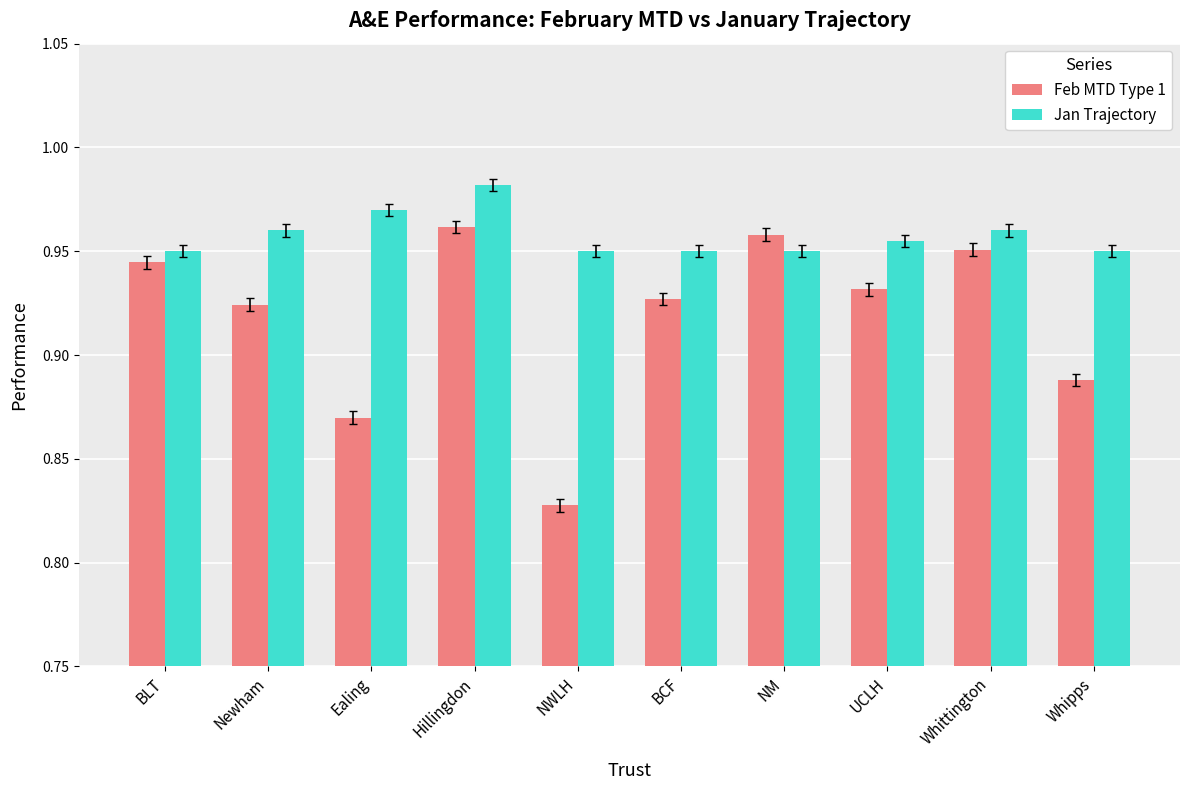

Rank the series by their maximum value, from highest to lowest.

Jan Trajectory, Feb MTD Type 1